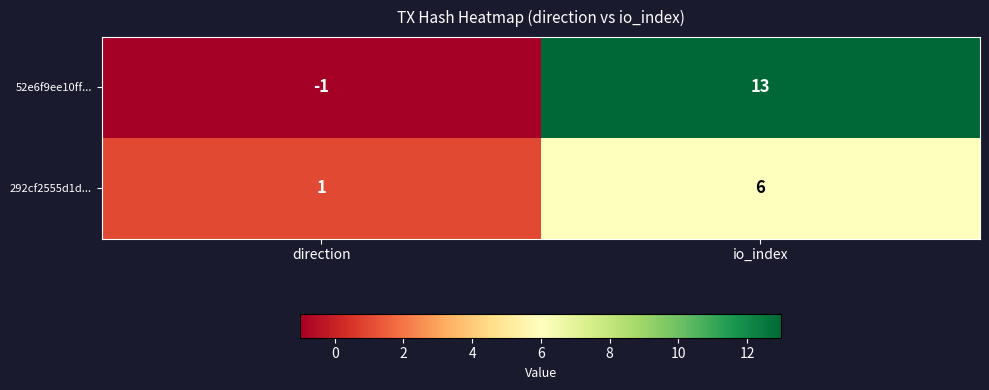

What is the sum of the 52e6f9ee10ff... values at direction and io_index?

12